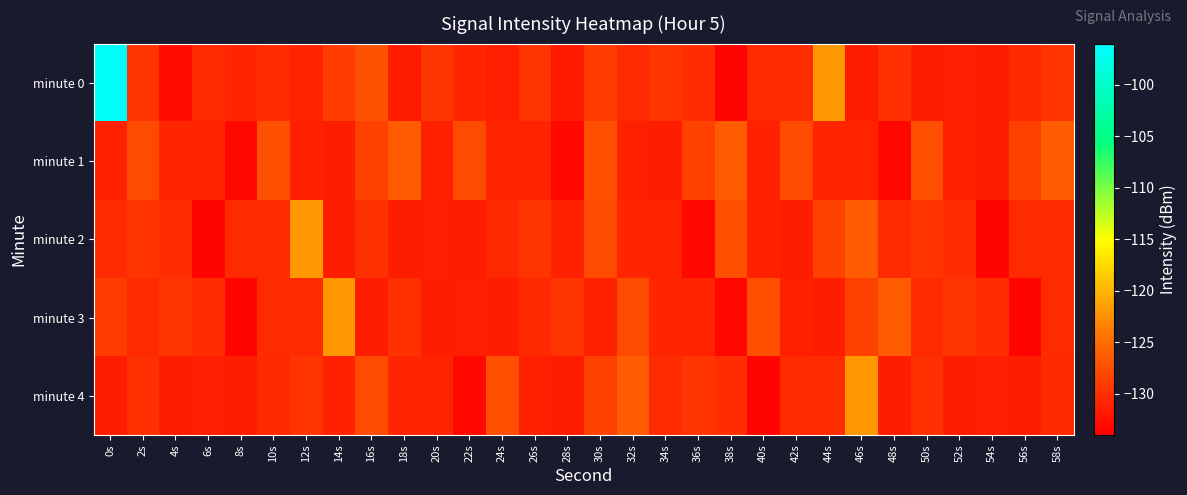

At 44s, list the series in order from largest to smallest.

minute 0, minute 2, minute 4, minute 1, minute 3